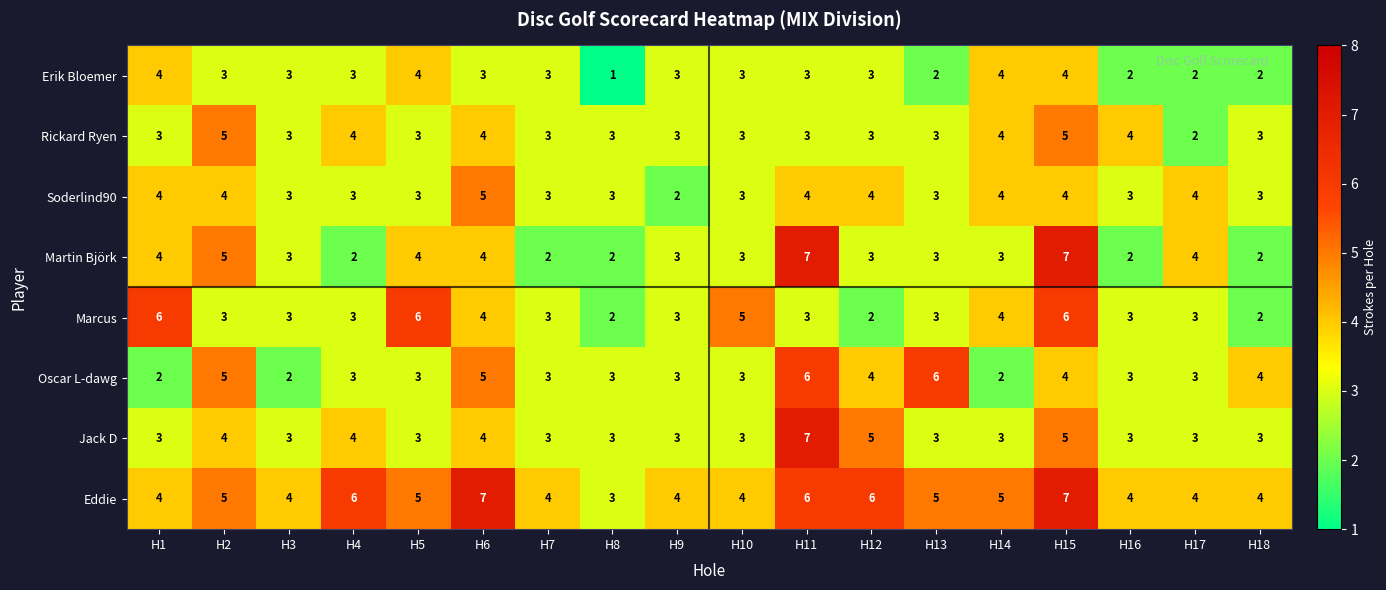

What is the spread (max minus min) of values at H6?

4